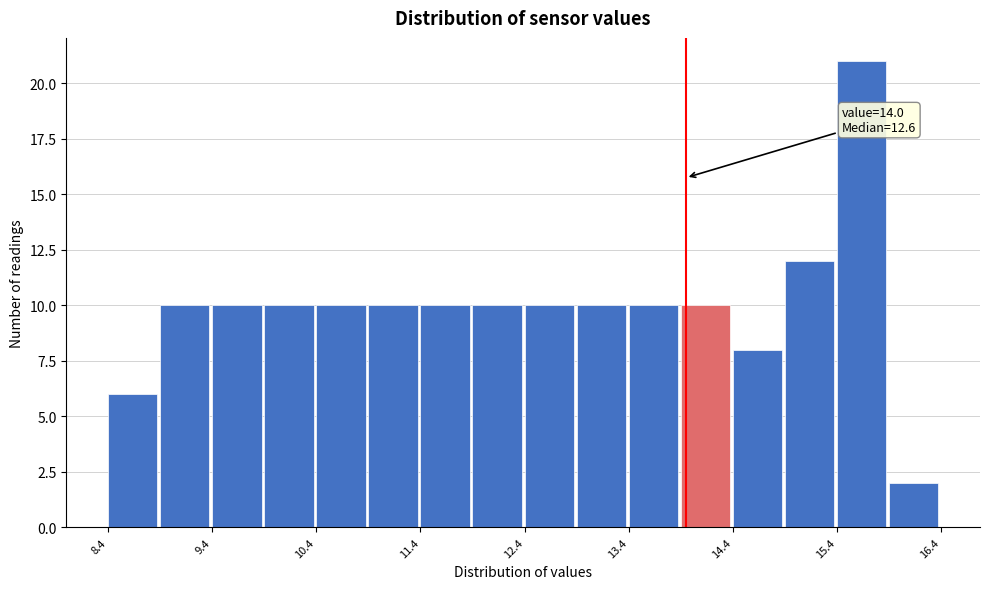

Over which range of the x-axis is the bar tallest?

15.45 to 15.95